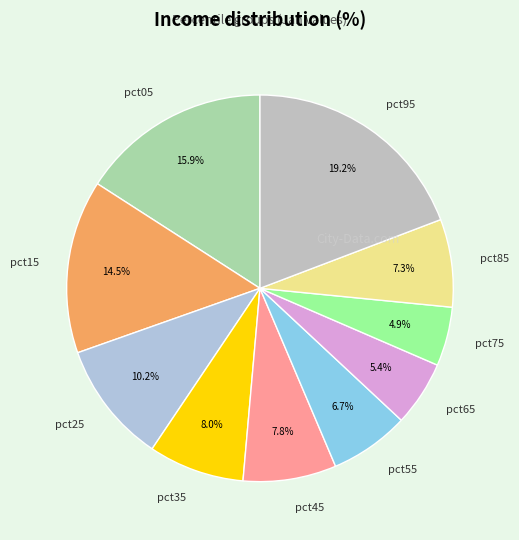

What percentage do pct55 and pct45 together represent?

14.5%